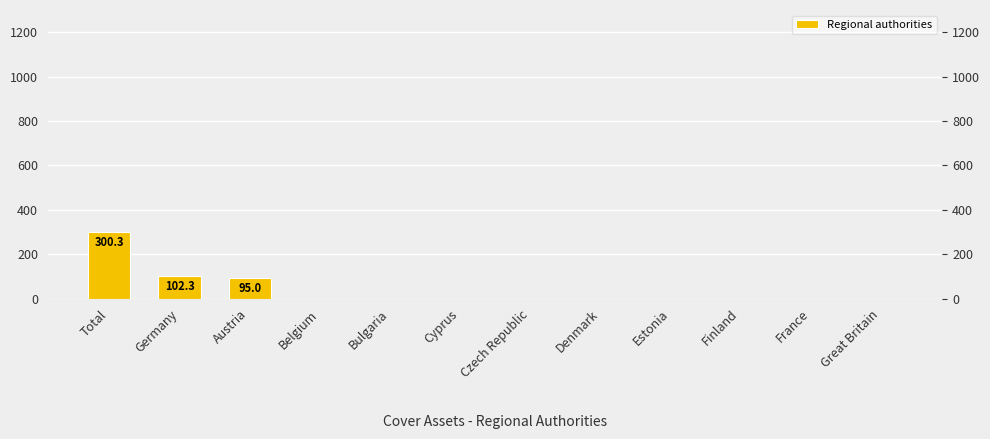

True or false: the data shows 0.0 at Czech Republic.

True